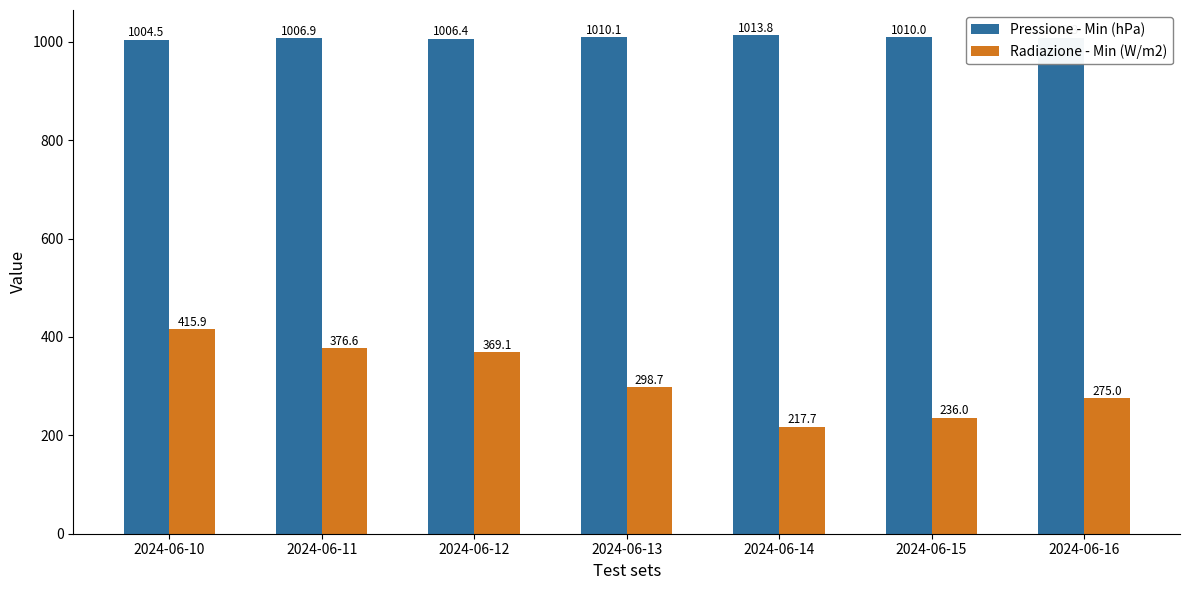

What is the sum of the Radiazione - Min (W/m2) values at 2024-06-10 and 2024-06-16?

690.9